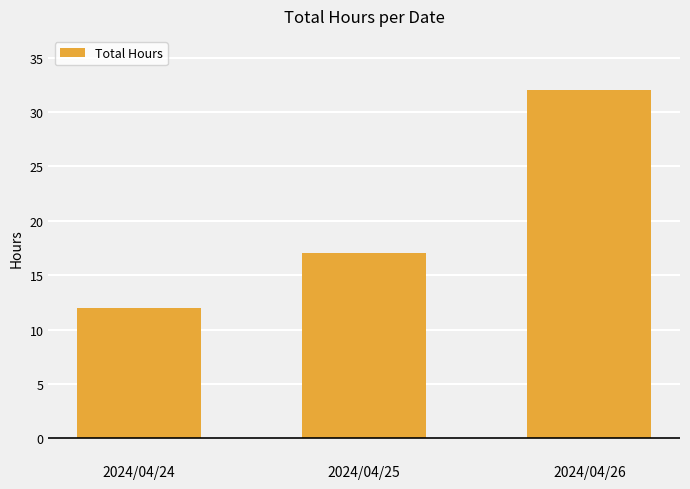

What is the minimum value shown in the chart?

12